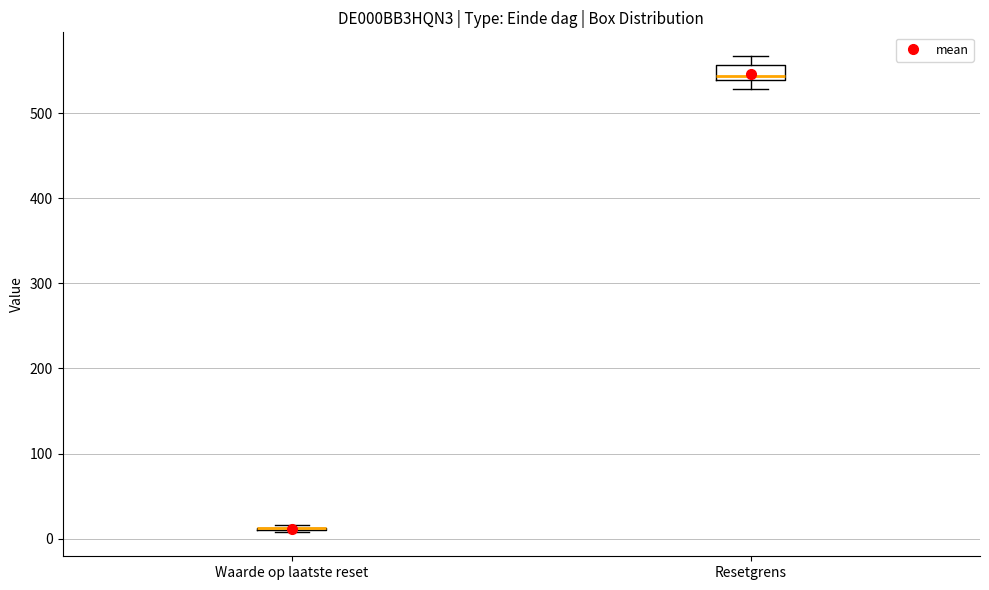

Where does the upper whisker of the box for Resetgrens end on the y-axis? The values are not printed on the chart, so give them approximately, as read against the axis.

570